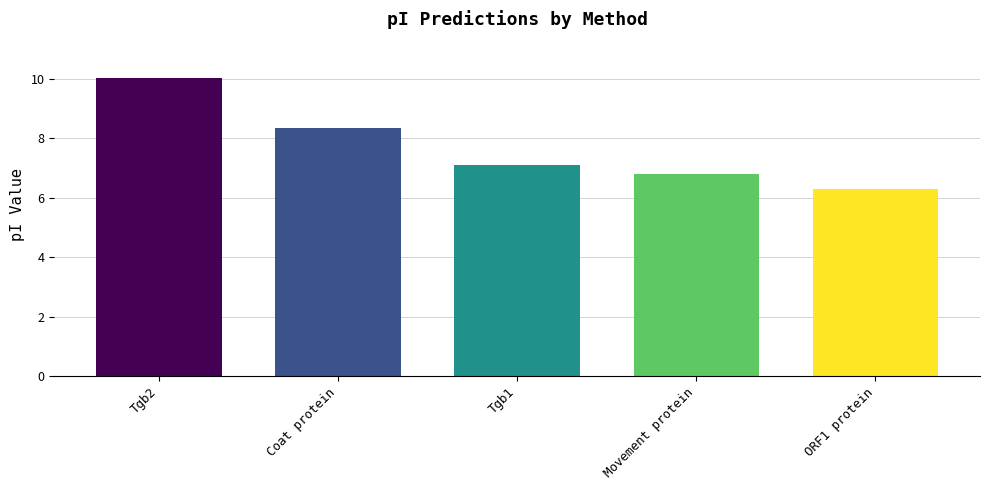

What is the change in value from Tgb2 to ORF1 protein?

-3.7